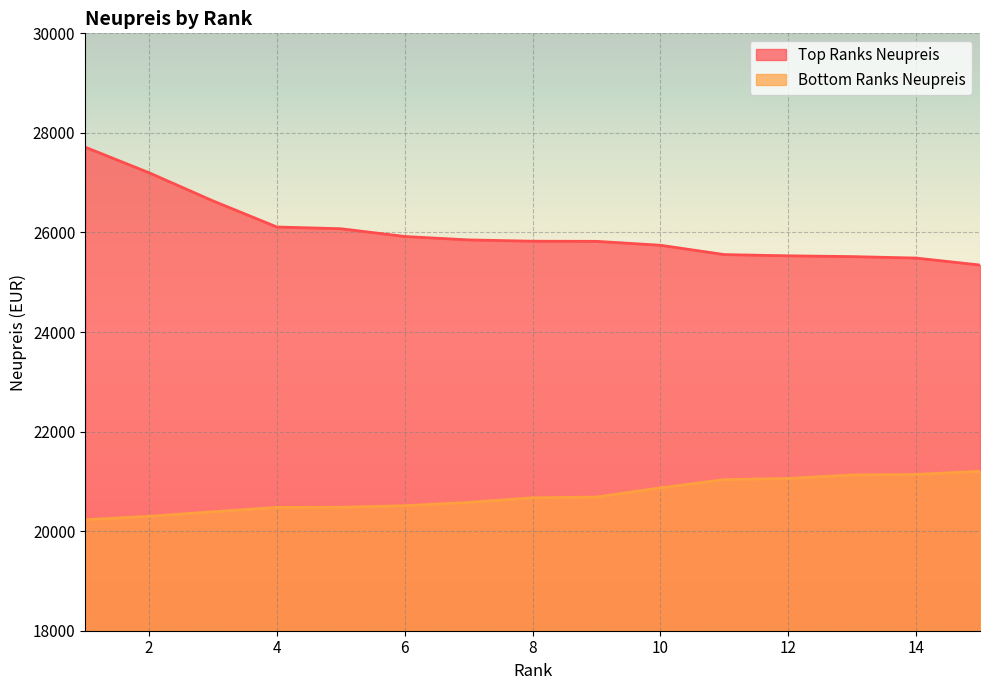

What is the difference between the highest and lowest values at 4?

5632.8